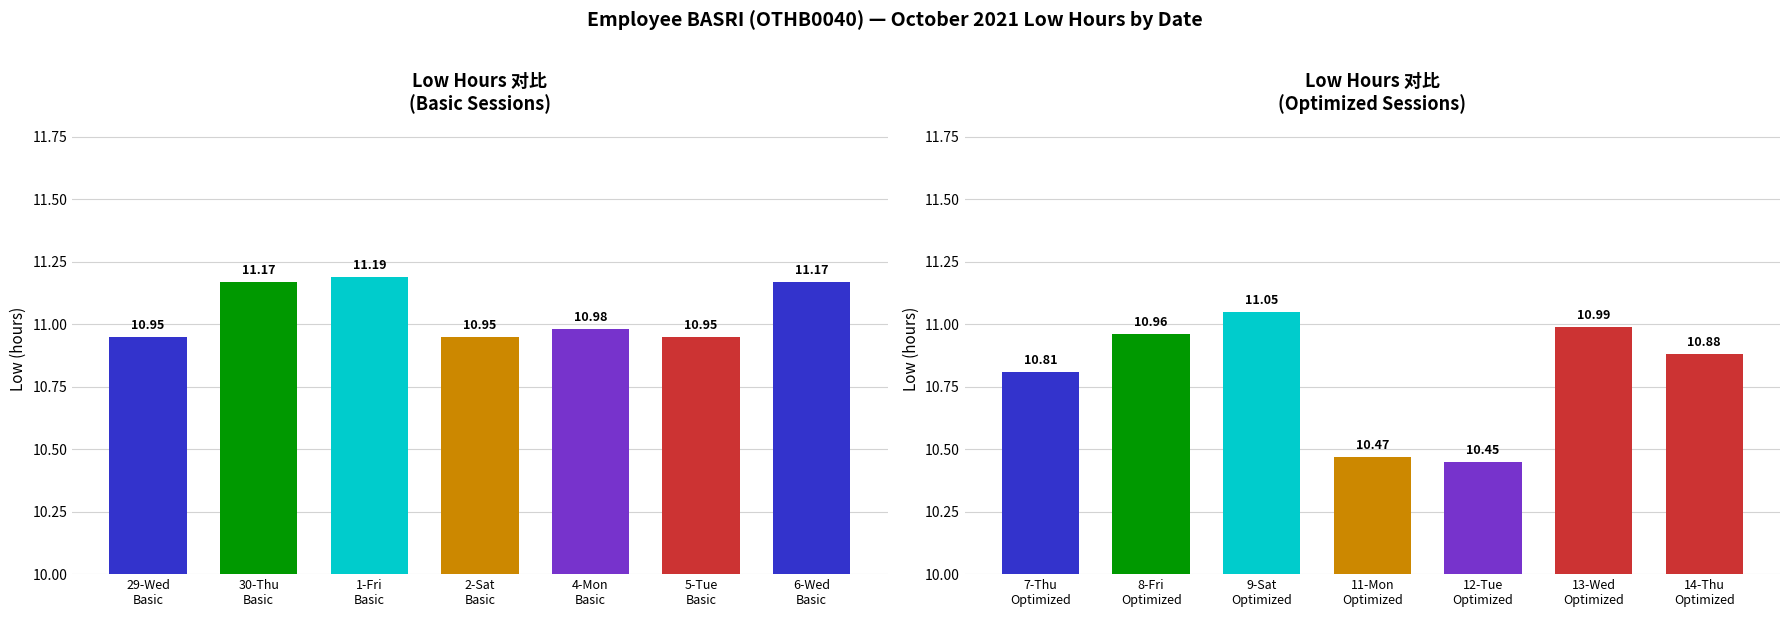

The chart shows a value of 2.5 at 13-Wed. True or false?

False